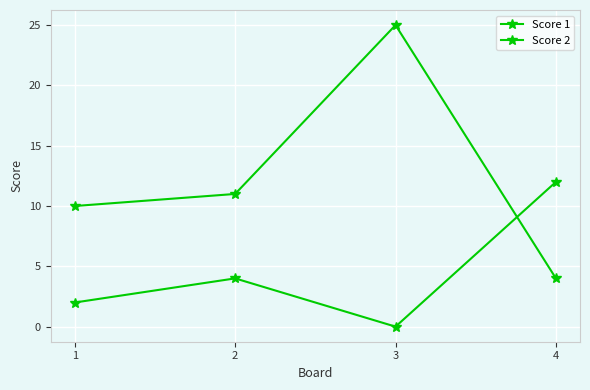

True or false: Score 2 has a value of 1 at 1.

False